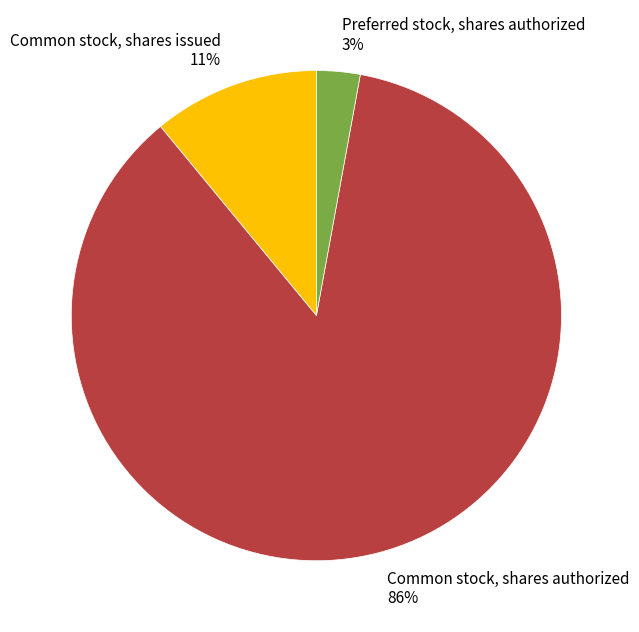

How many segments does this pie chart have?

3